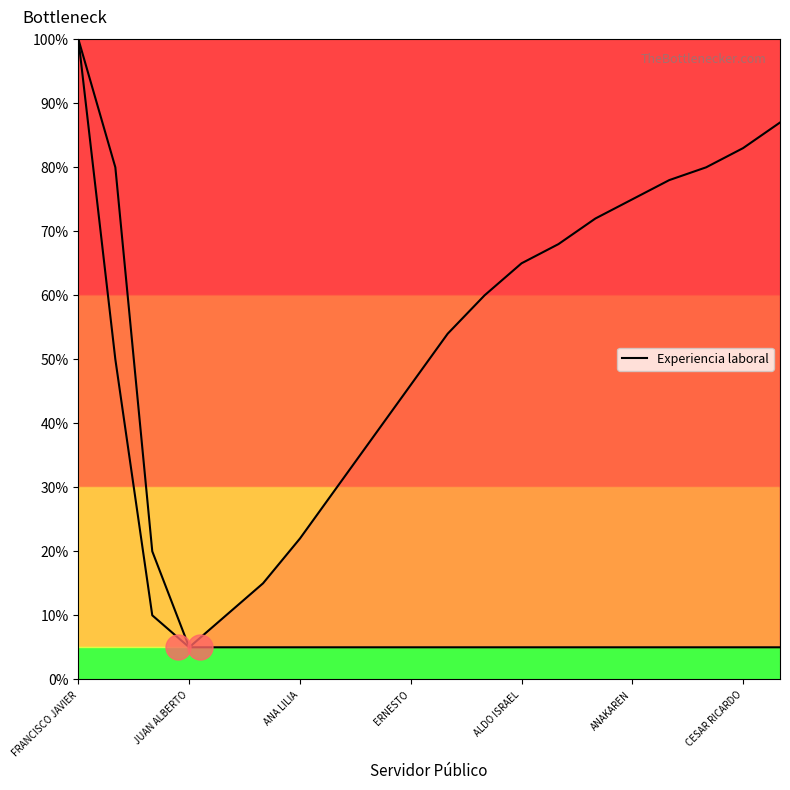

At which category does the chart reach its peak across all series?

FRANCISCO JAVIER